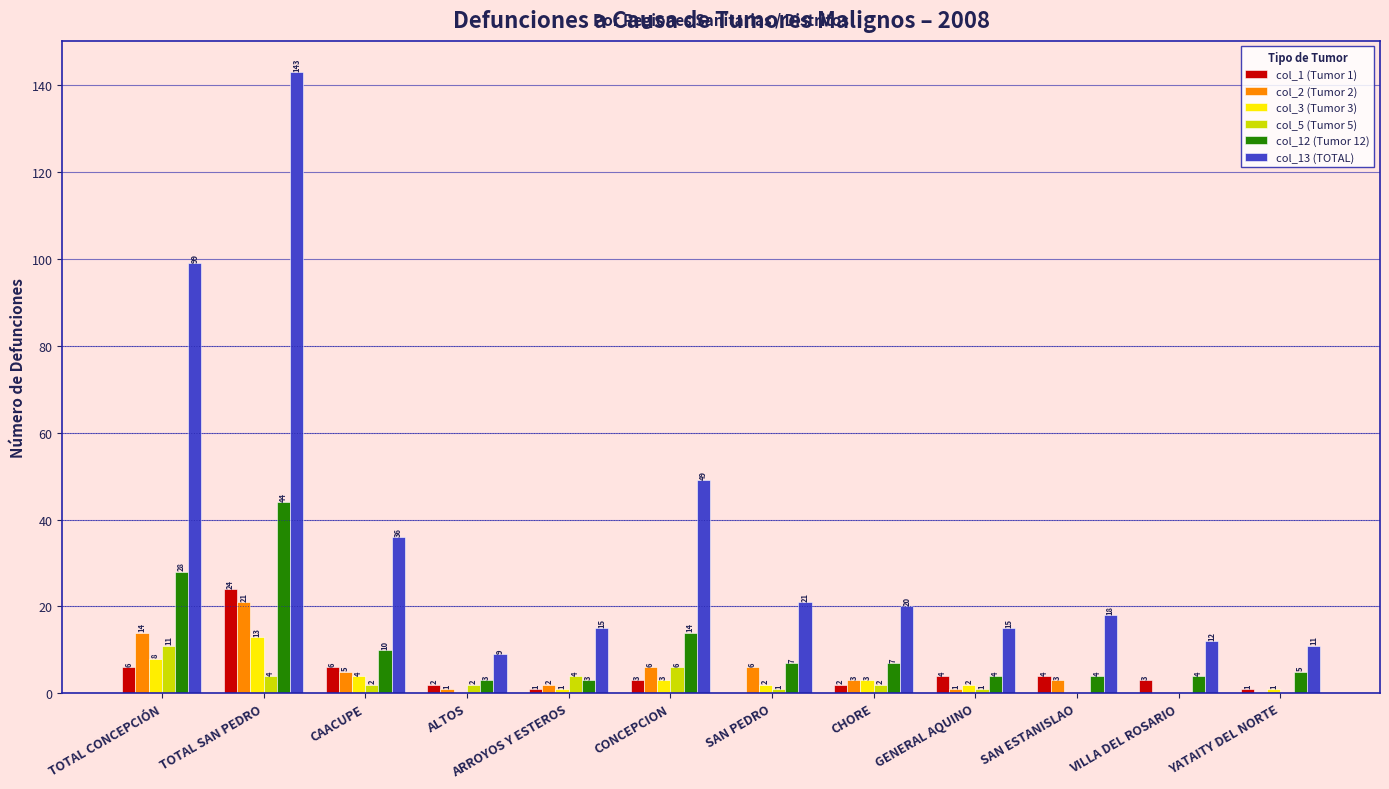

Does the chart contain stacked bars?

No